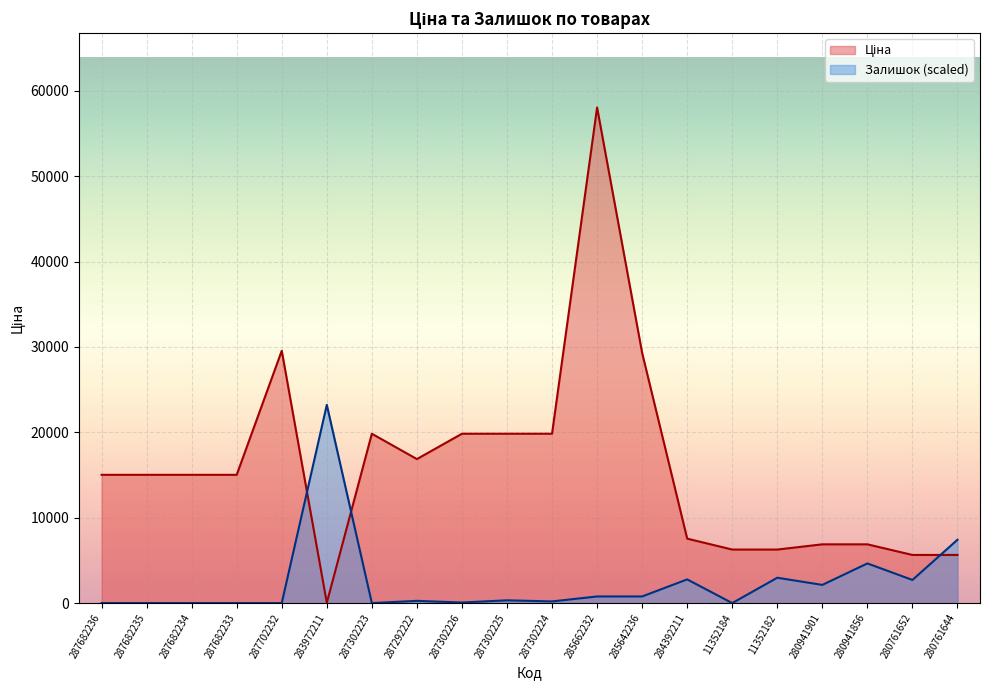

Between which two adjacent categories do Залишок and Ціна first intersect?

287702232 and 283972211